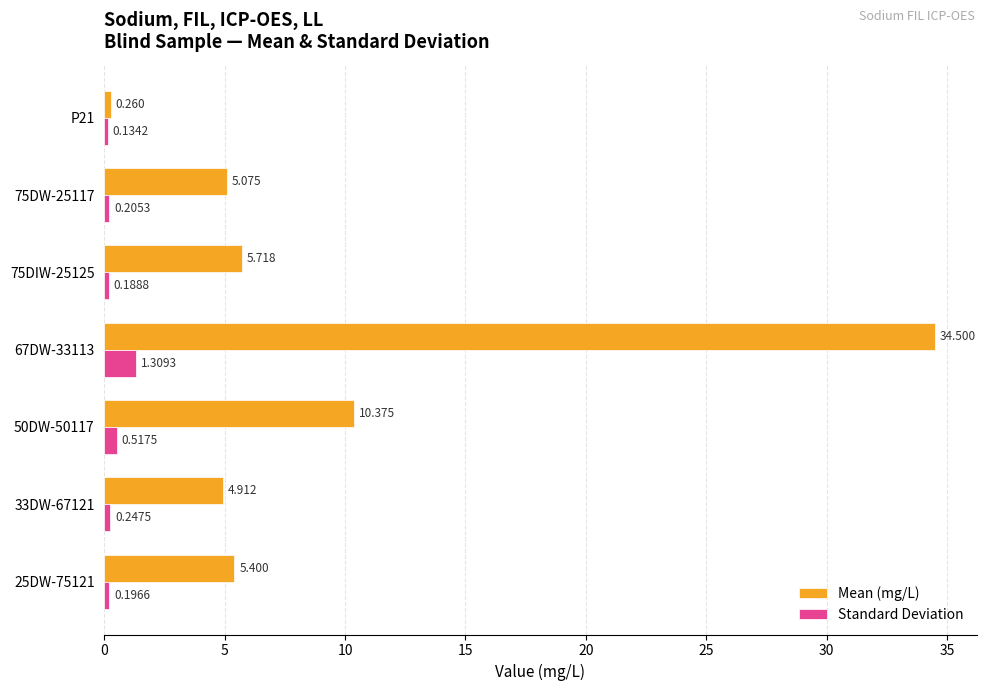

Rank the series by their maximum value, from lowest to highest.

Standard Deviation, Mean (mg/L)